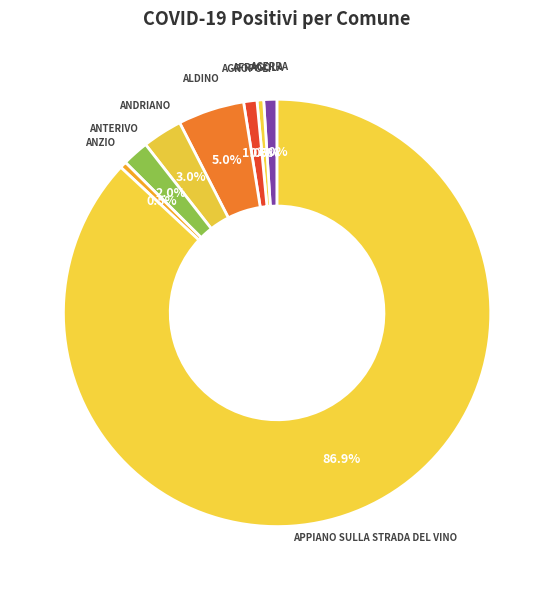

Count the number of slices in the pie.

8